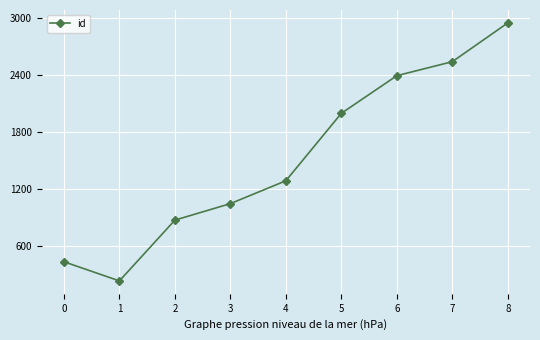

What is the sum of the values at 8 and 3?

3993